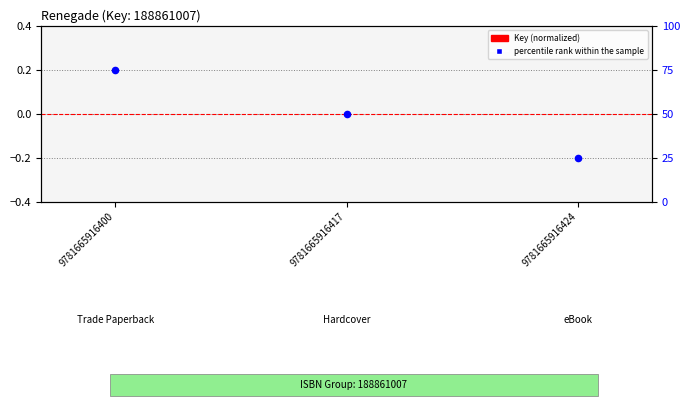

Which series has the largest Y range (max minus min)?

percentile rank within the sample